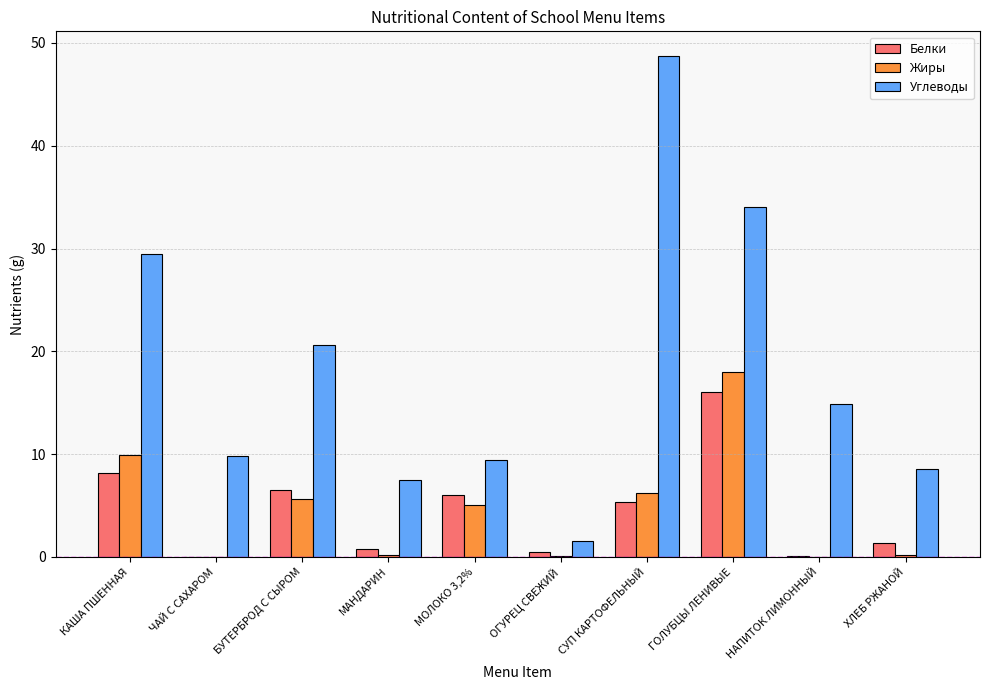

Which label corresponds to the largest value in the chart?

СУП КАРТОФЕЛЬНЫЙ